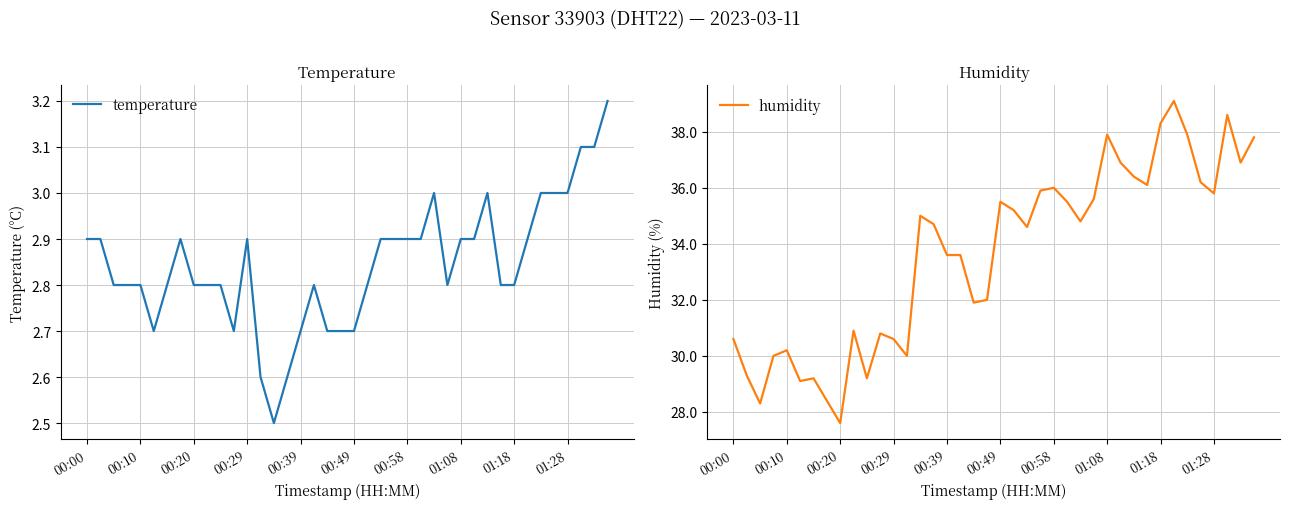

What position from the left is 33?

34